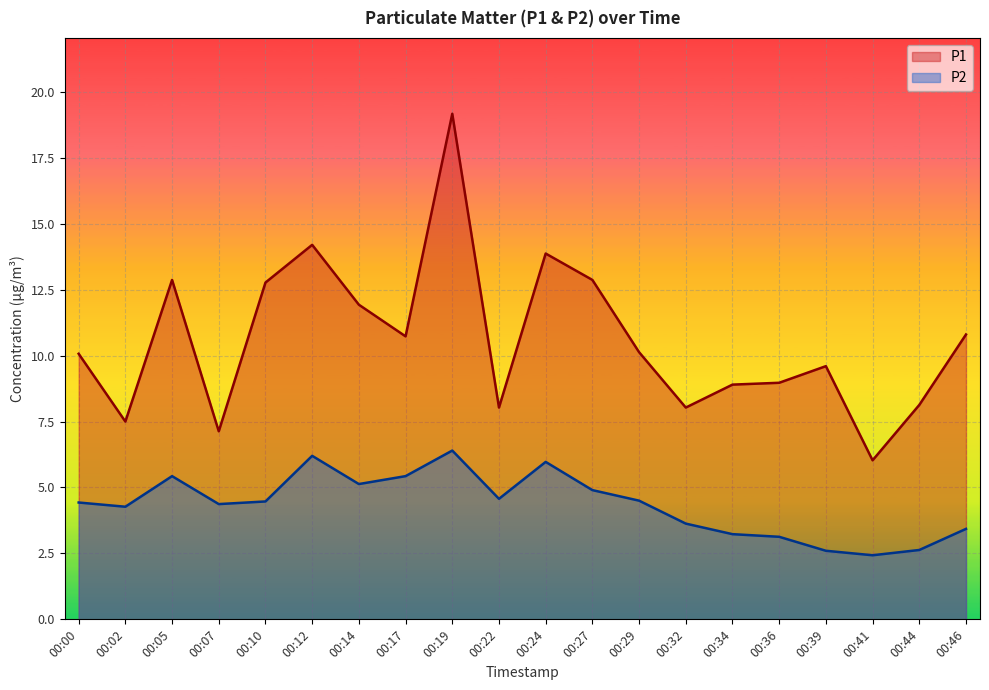

Where does the P2 series first go above 4?

00:00